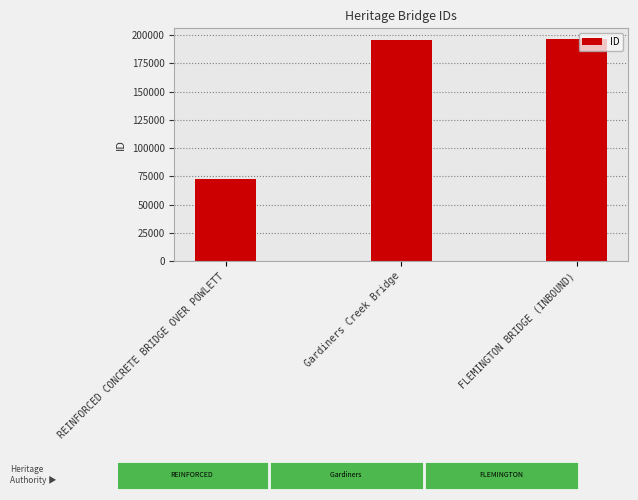

Approximately how many times larger is the value at Gardiners Creek Bridge compared to FLEMINGTON BRIDGE (INBOUND)?

1.0